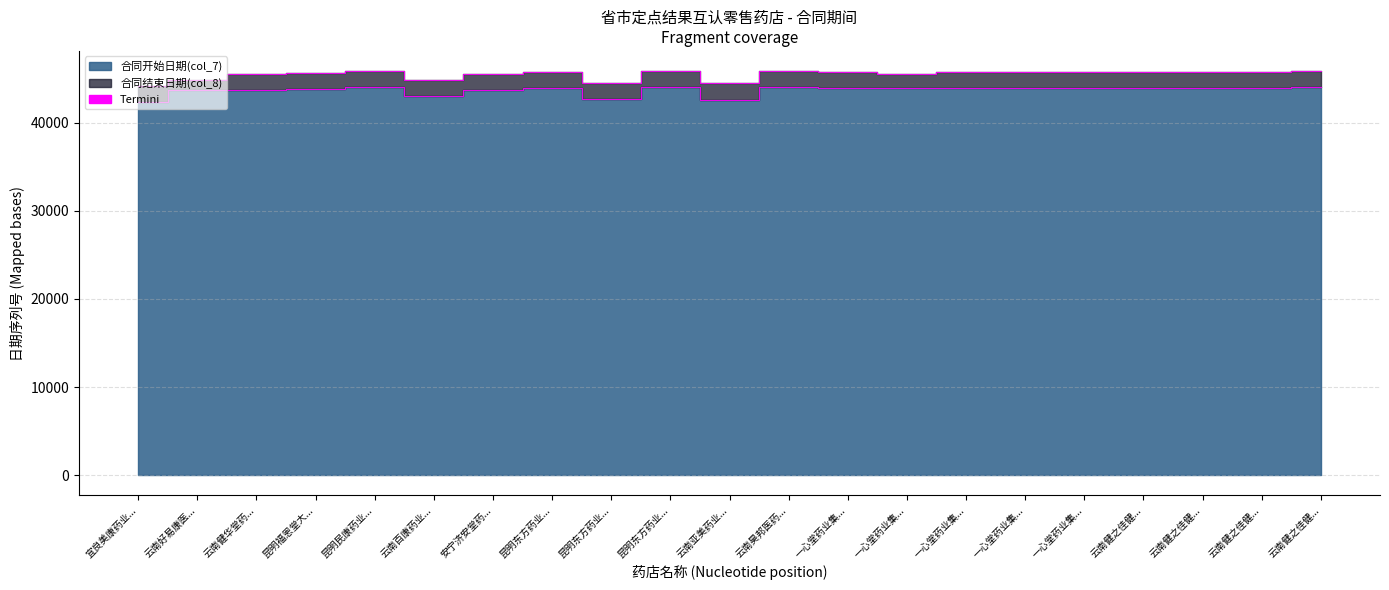

What is the difference between the second highest and minimum values in the 合同开始线 series?

1616